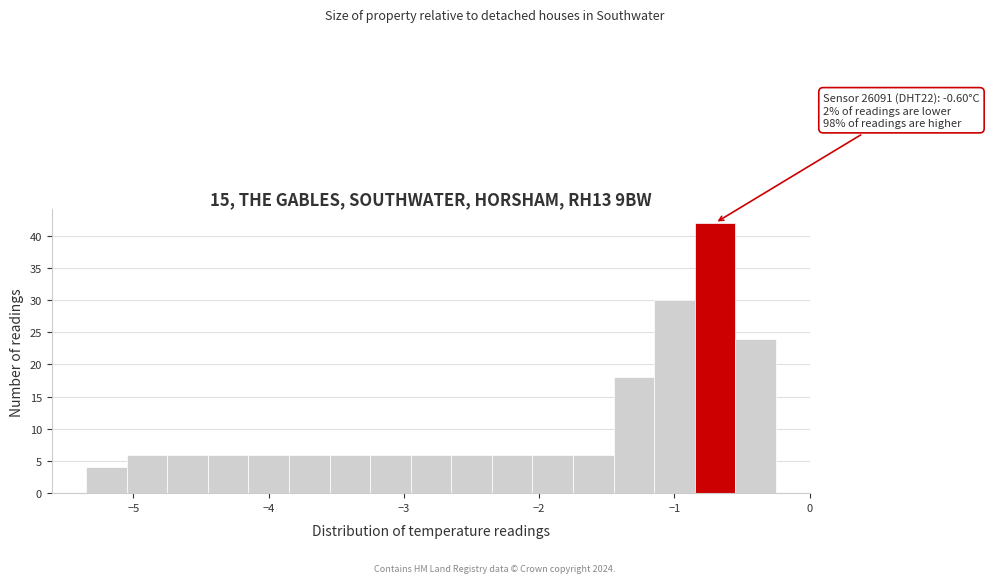

Around what value on the x-axis is the tallest bar? Give the approximate position of its centre, as read against the axis.

-0.7